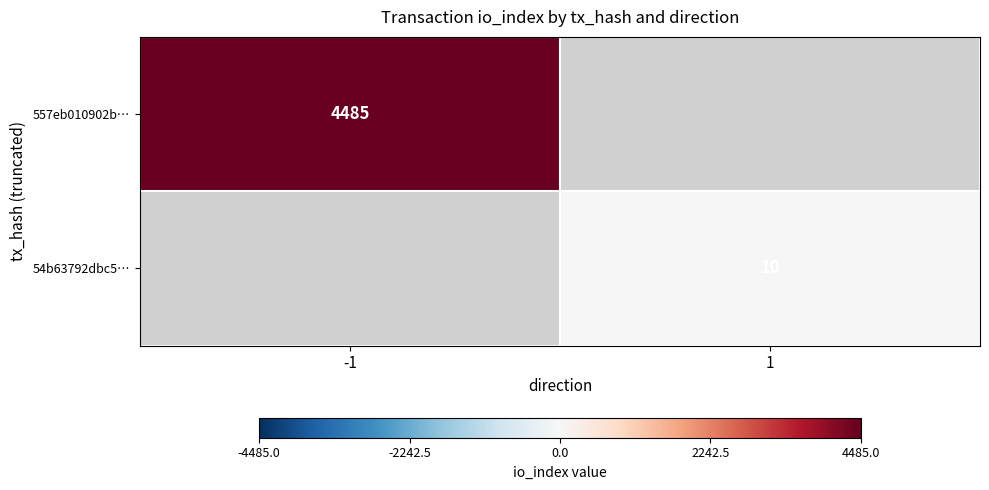

The value of 557eb010902b… at -1 is 1148. True or false?

False